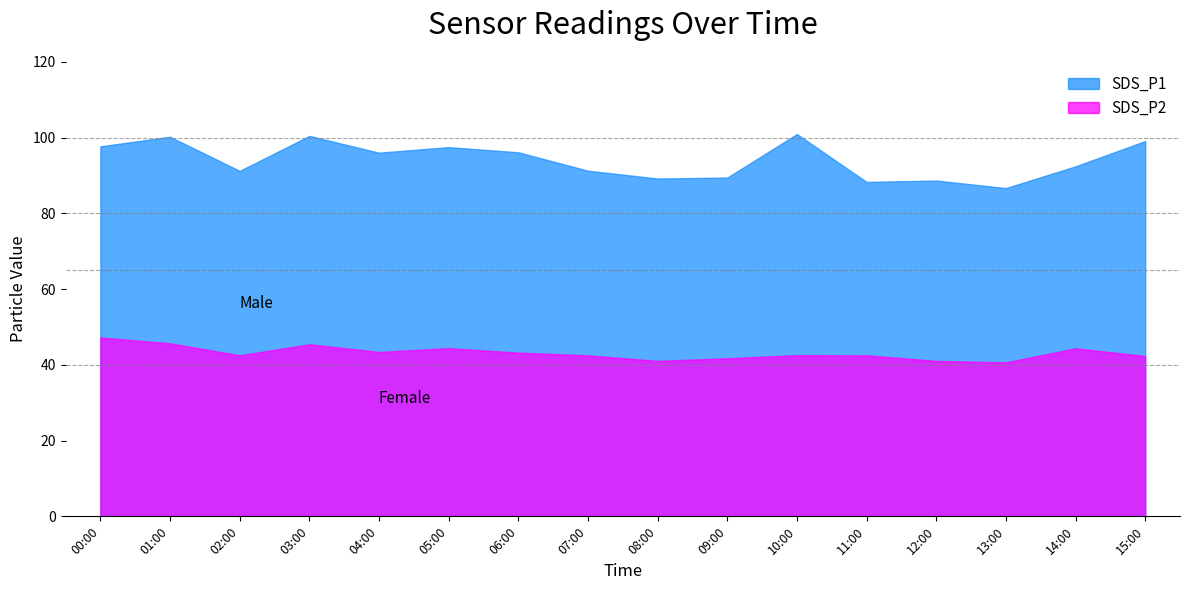

Reading right to left, list all the values displayed in this chart.

SDS_P1: 99.1	92.4	86.7	88.7	88.3	100.9	89.4	89.2	91.2	96.1	97.5	96.0	100.4	91.2	100.2	97.7
SDS_P2: 42.3	44.4	40.6	41.0	42.5	42.5	41.7	41.0	42.5	43.2	44.4	43.4	45.4	42.5	45.7	47.2